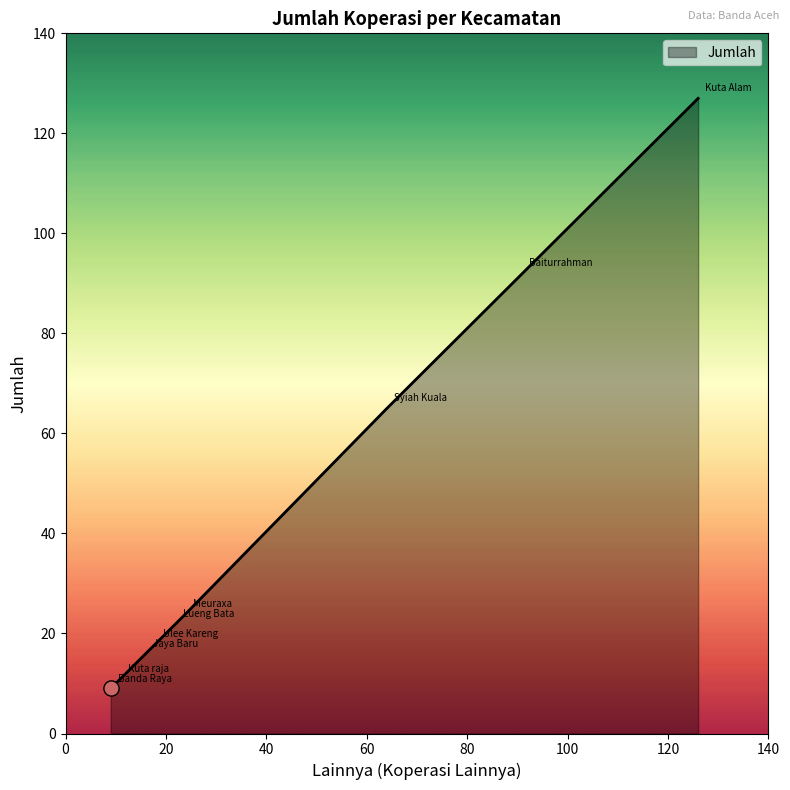

What is the difference between the maximum and minimum values?

118